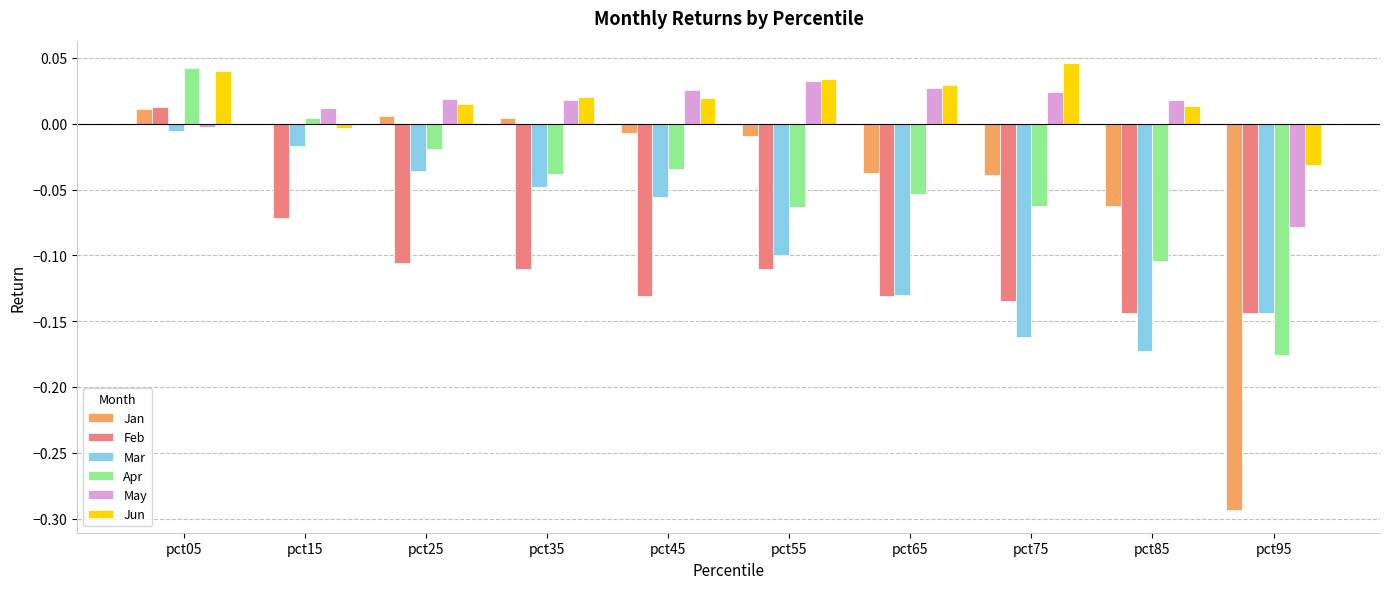

Which series changed the most between pct15 and pct45?

Feb